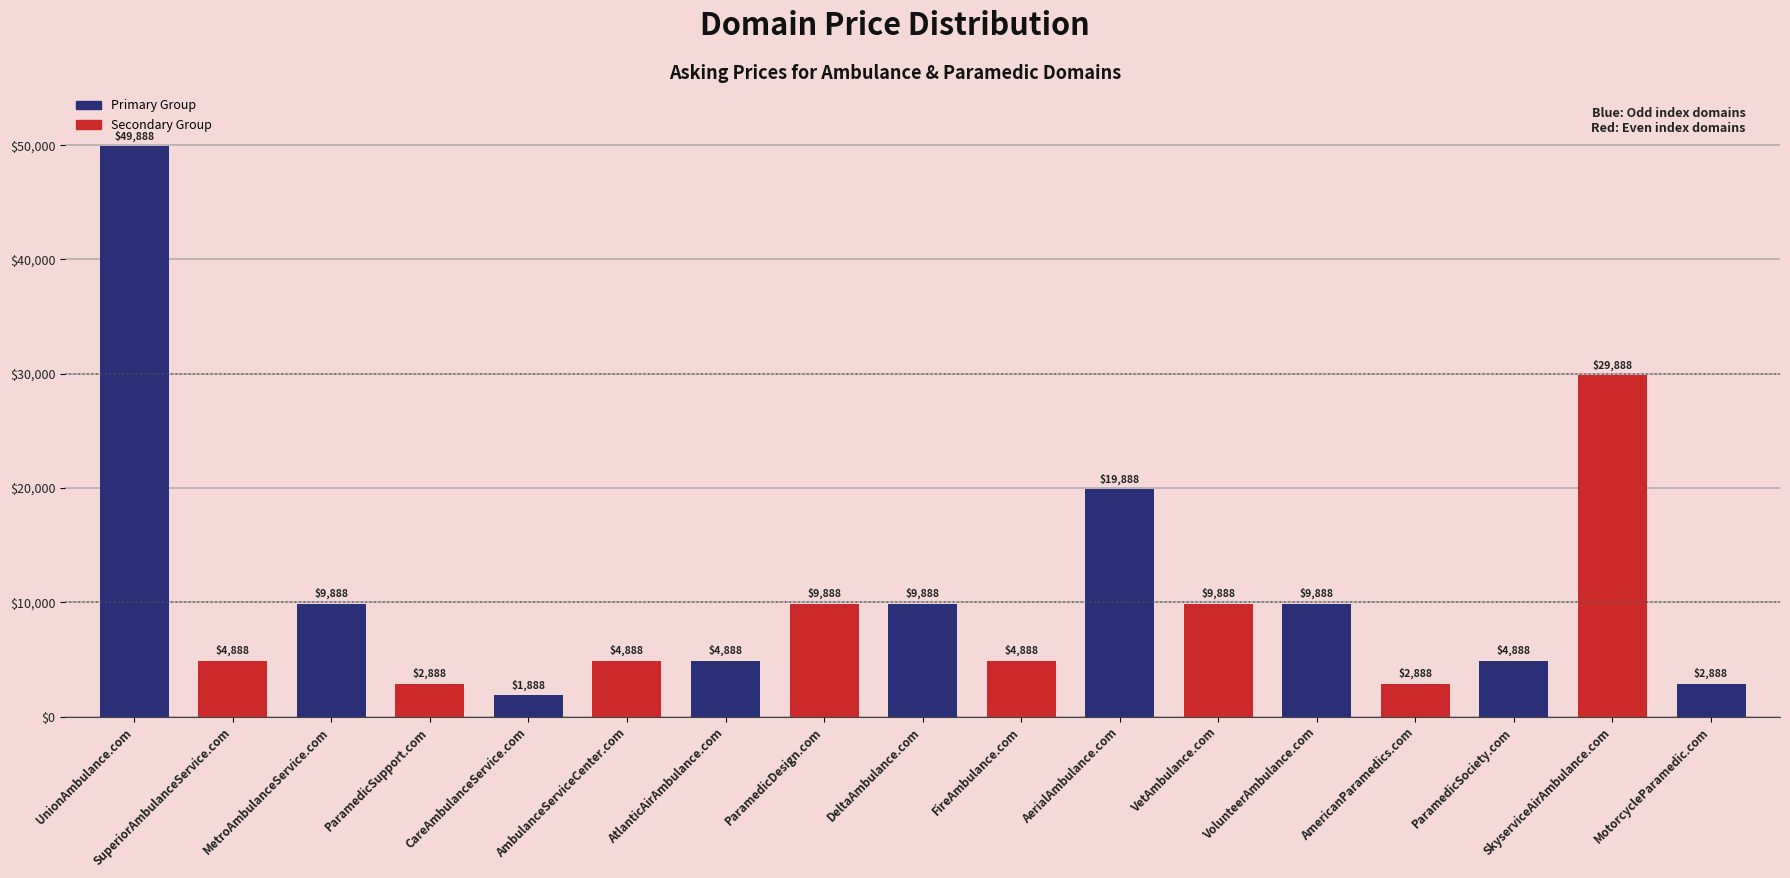

What is the change in value from UnionAmbulance.com to AtlanticAirAmbulance.com?

-45000